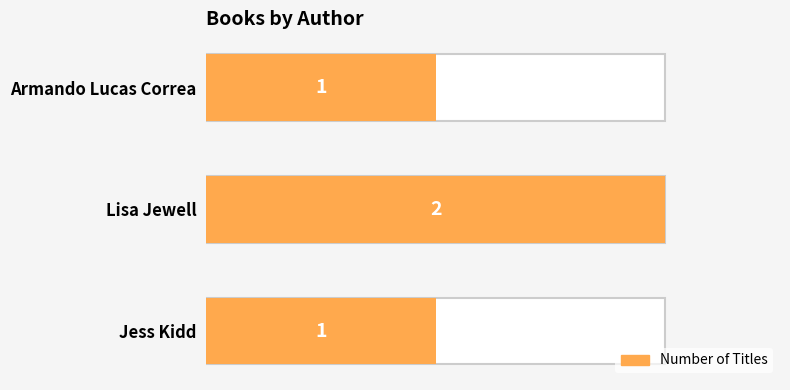

What is the sum of the values at Jess Kidd and Armando Lucas Correa?

2